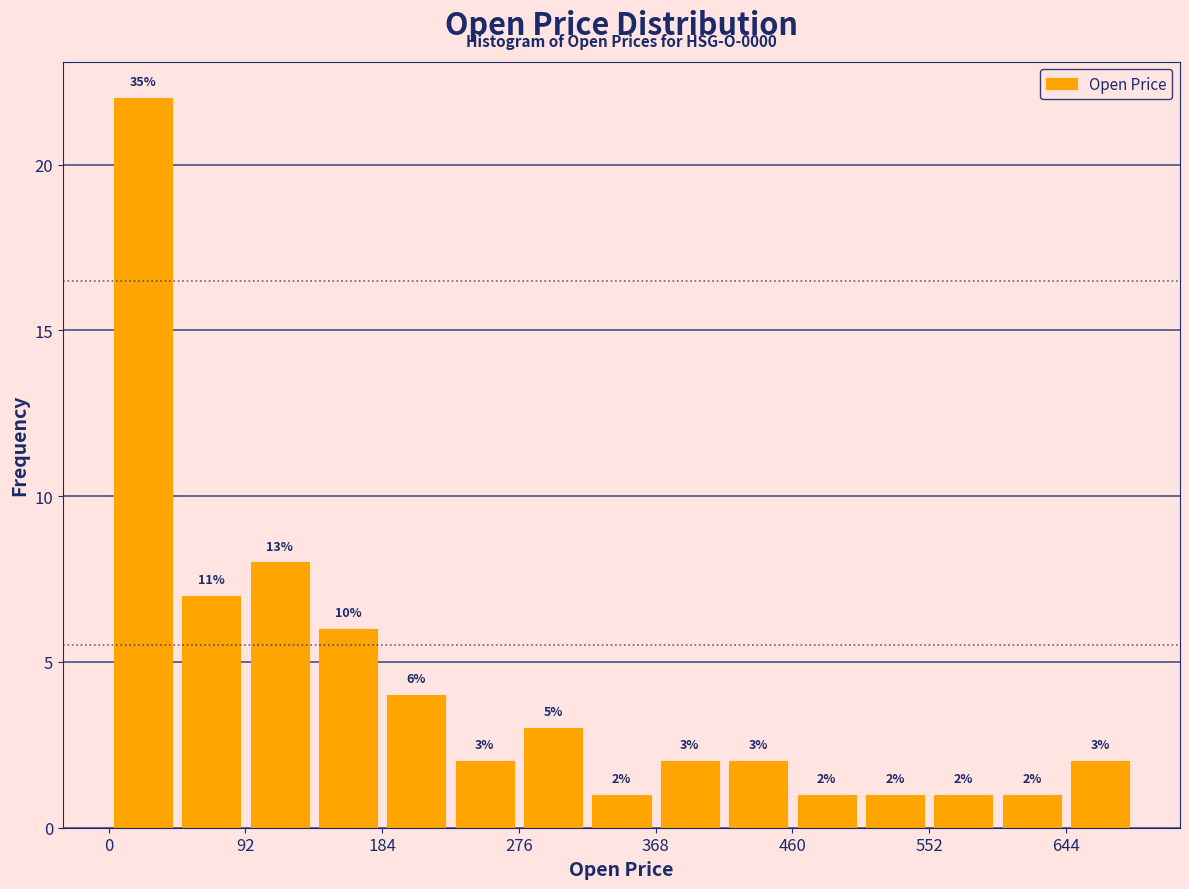

Which range on the x-axis has the tallest bar?

0 to 46